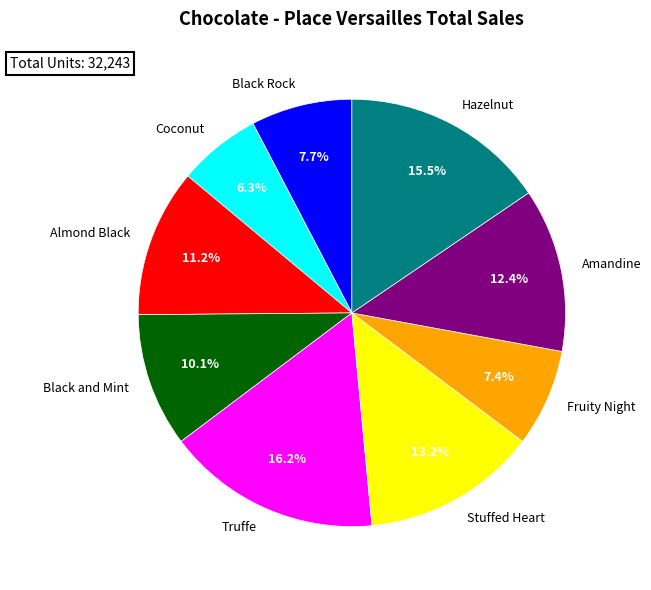

Which slice is the smallest?

Coconut